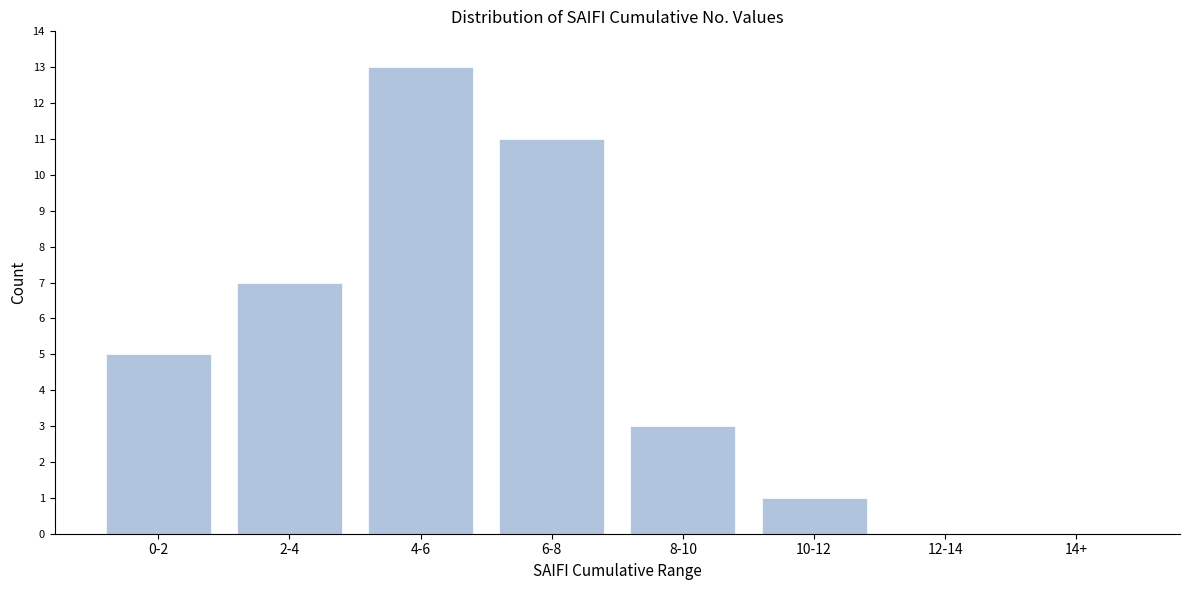

Reading left to right, extract all data points from this chart.

0-2=5	2-4=7	4-6=13	6-8=11	8-10=3	10-12=1	12-14=0	14+=0